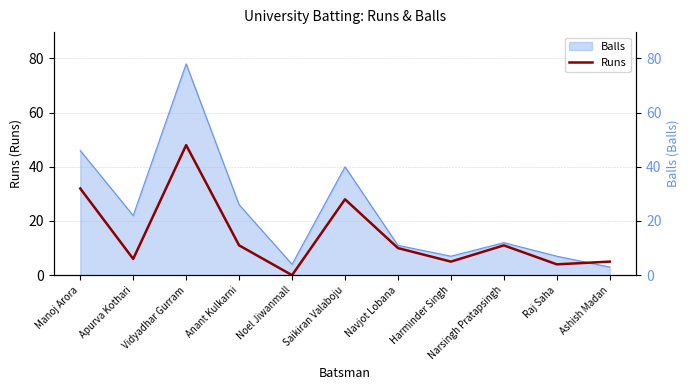

Where is the first local minimum?

Apurva Kothari